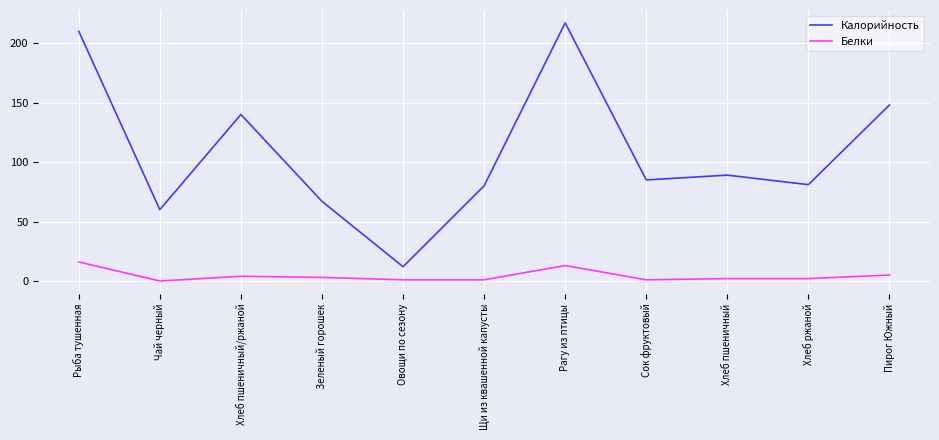

True or false: Калорийность has a value of 66 at Рыба тушенная.

False